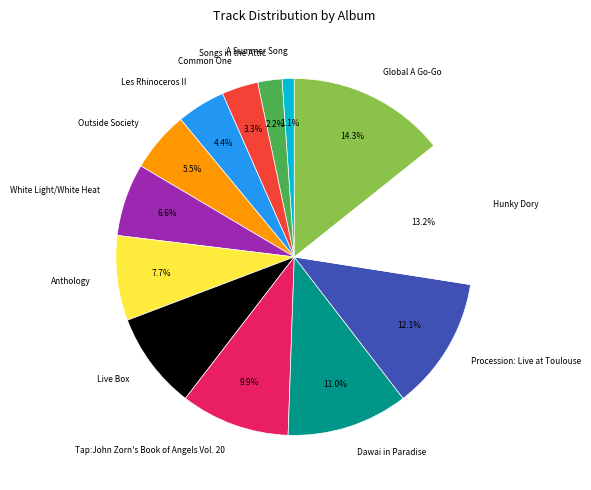

To the nearest percent, what portion does Songs in the Attic represent?

2%